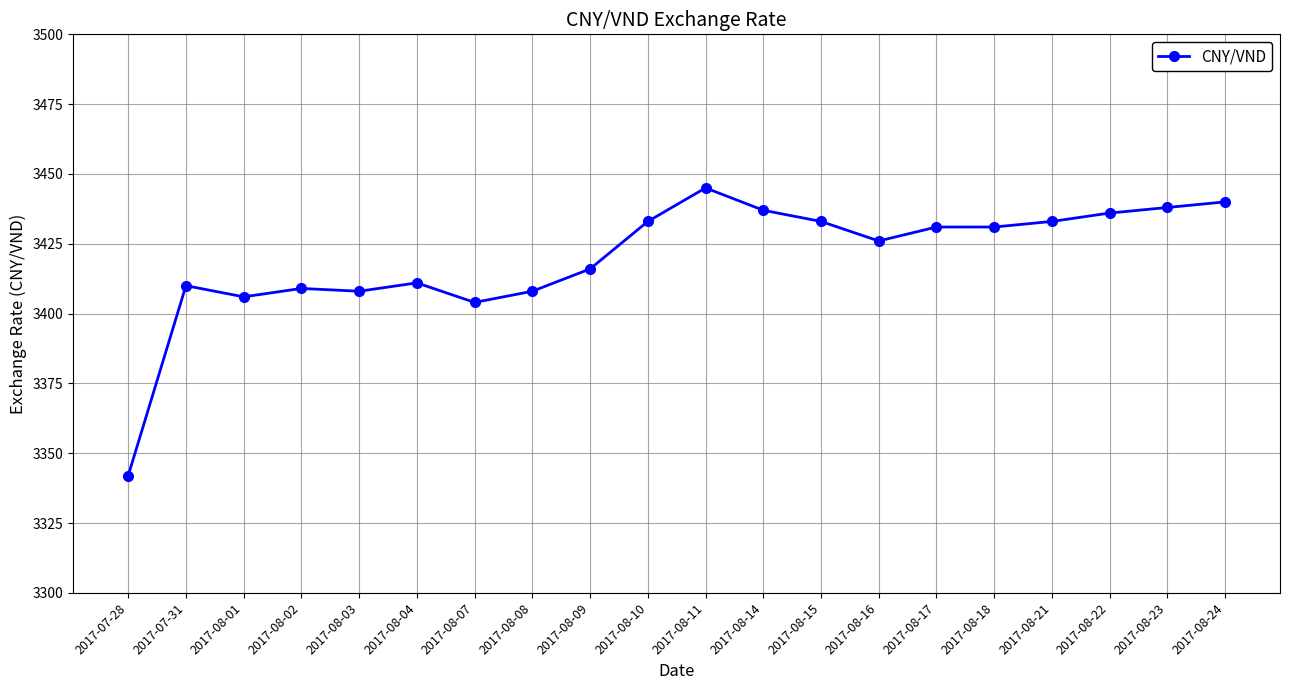

Which has a higher value, 2017-08-21 or 2017-08-18?

2017-08-21